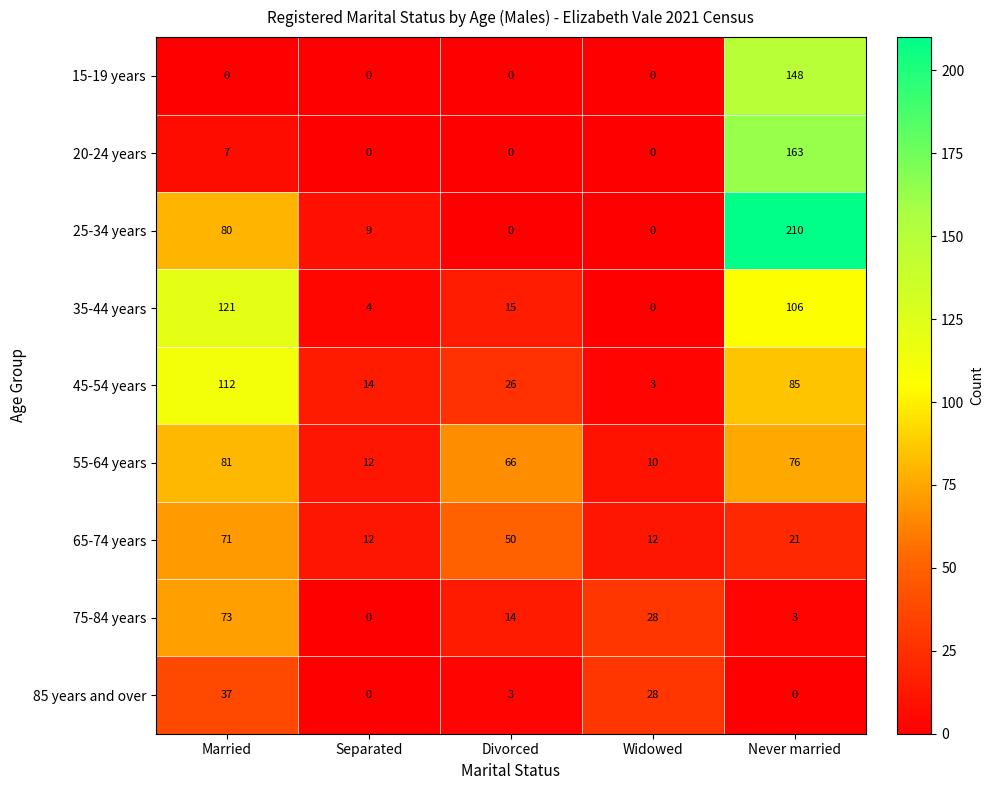

What is the sum of the 55-64 years values at Never married and Widowed?

86